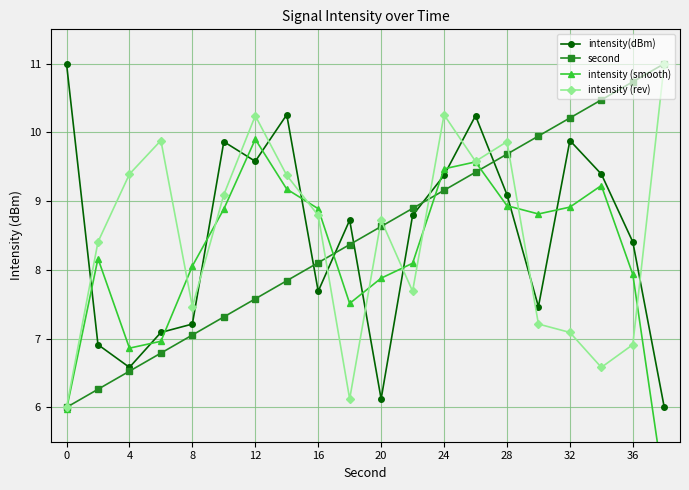

Reading left to right, transcribe all the data shown in this chart.

intensity(dBm): 11.0	6.9	6.6	7.1	7.2	9.9	9.6	10.3	7.7	8.7	6.1	8.8	9.4	10.2	9.1	7.5	9.9	9.4	8.4	6.0
second: 6.0	6.3	6.5	6.8	7.1	7.3	7.6	7.8	8.1	8.4	8.6	8.9	9.2	9.4	9.7	9.9	10.2	10.5	10.7	11.0
intensity (smooth): 6.0	8.2	6.9	7.0	8.1	8.9	9.9	9.2	8.9	7.5	7.9	8.1	9.5	9.6	8.9	8.8	8.9	9.2	7.9	4.8
intensity (rev): 6.0	8.4	9.4	9.9	7.5	9.1	10.2	9.4	8.8	6.1	8.7	7.7	10.3	9.6	9.9	7.2	7.1	6.6	6.9	11.0